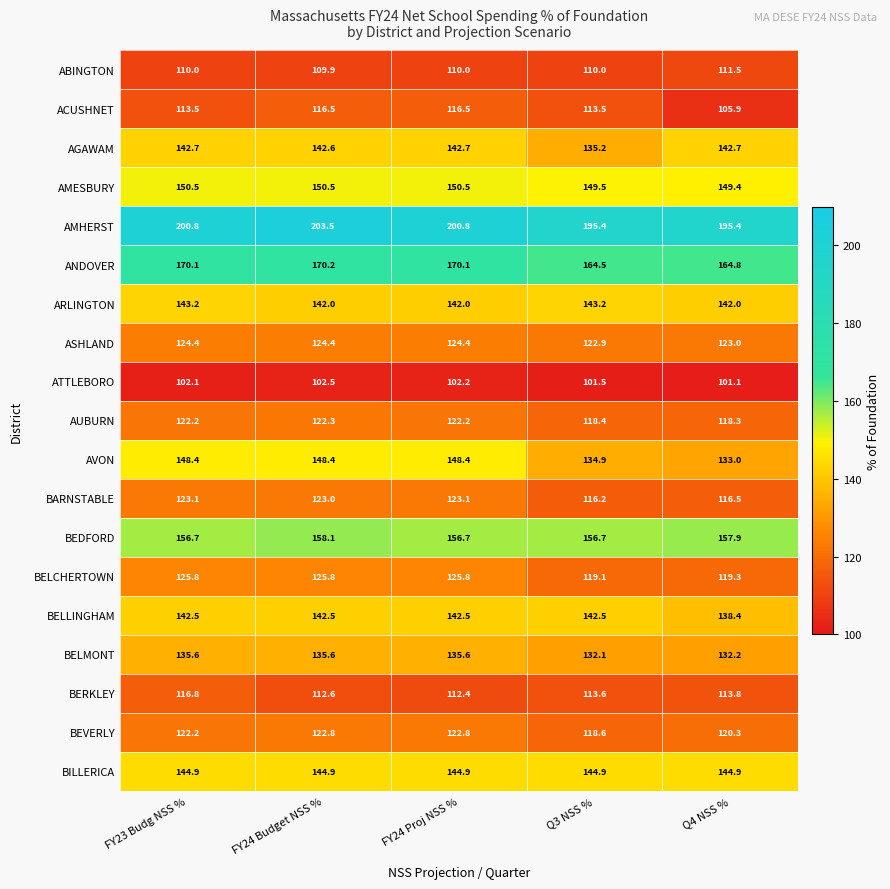

Which category has the lowest value across all series?

Q4 NSS %